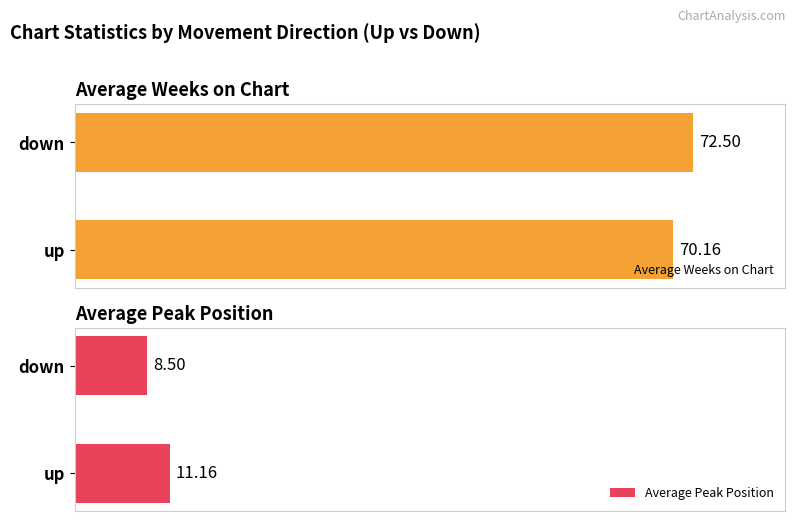

Is the value of Average Weeks on Chart at down greater than the value of Average Peak Position at up?

Yes